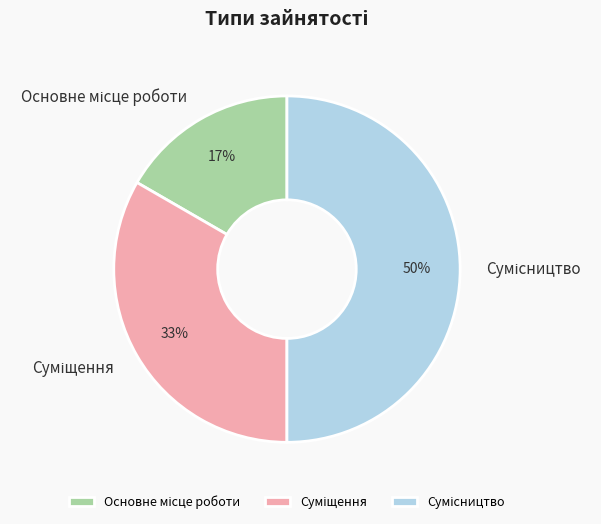

To the nearest percent, what is the difference between the largest and smallest slice percentages?

33%